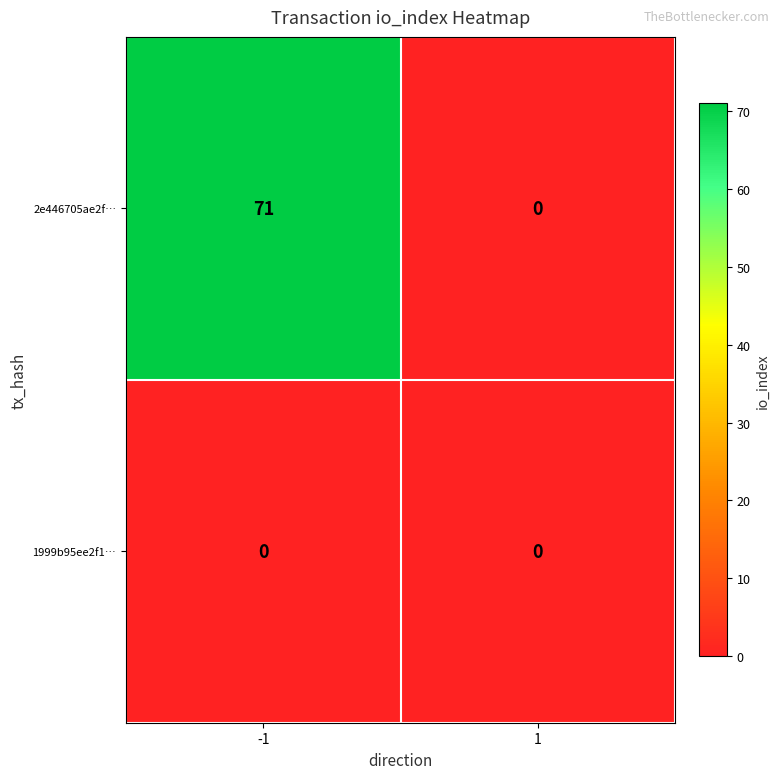

True or false: 2e446705ae2f… has a value of 38 at 1.

False